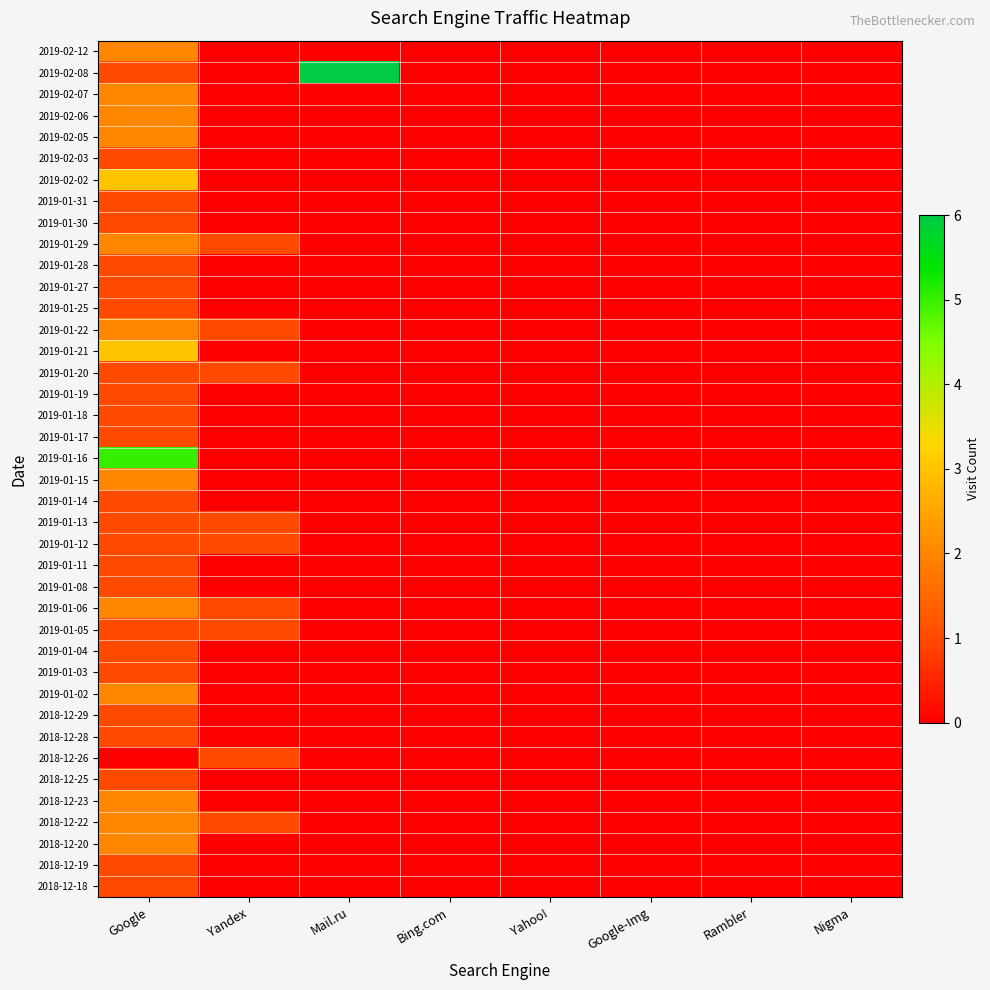

At how many categories does at least one series exceed 1?

2